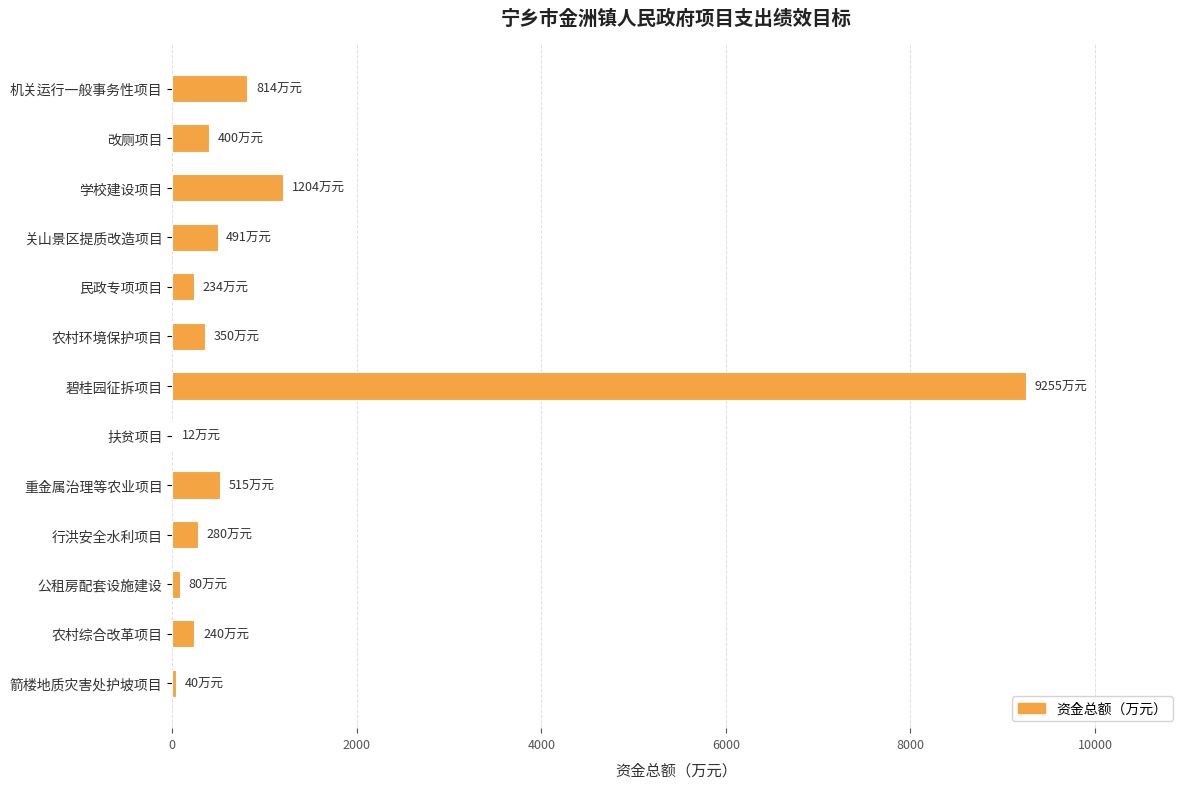

Is it true that the value at 行洪安全水利项目 is 280?

True